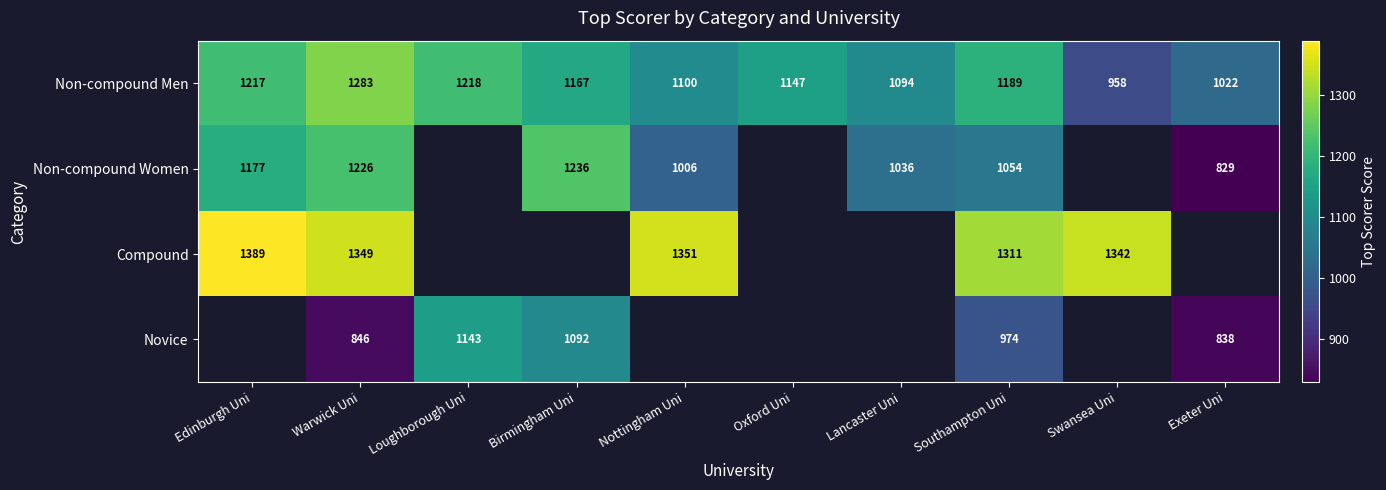

List the labels in order of Non-compound Men value, largest first.

Warwick Uni, Loughborough Uni, Edinburgh Uni, Southampton Uni, Birmingham Uni, Oxford Uni, Nottingham Uni, Lancaster Uni, Exeter Uni, Swansea Uni